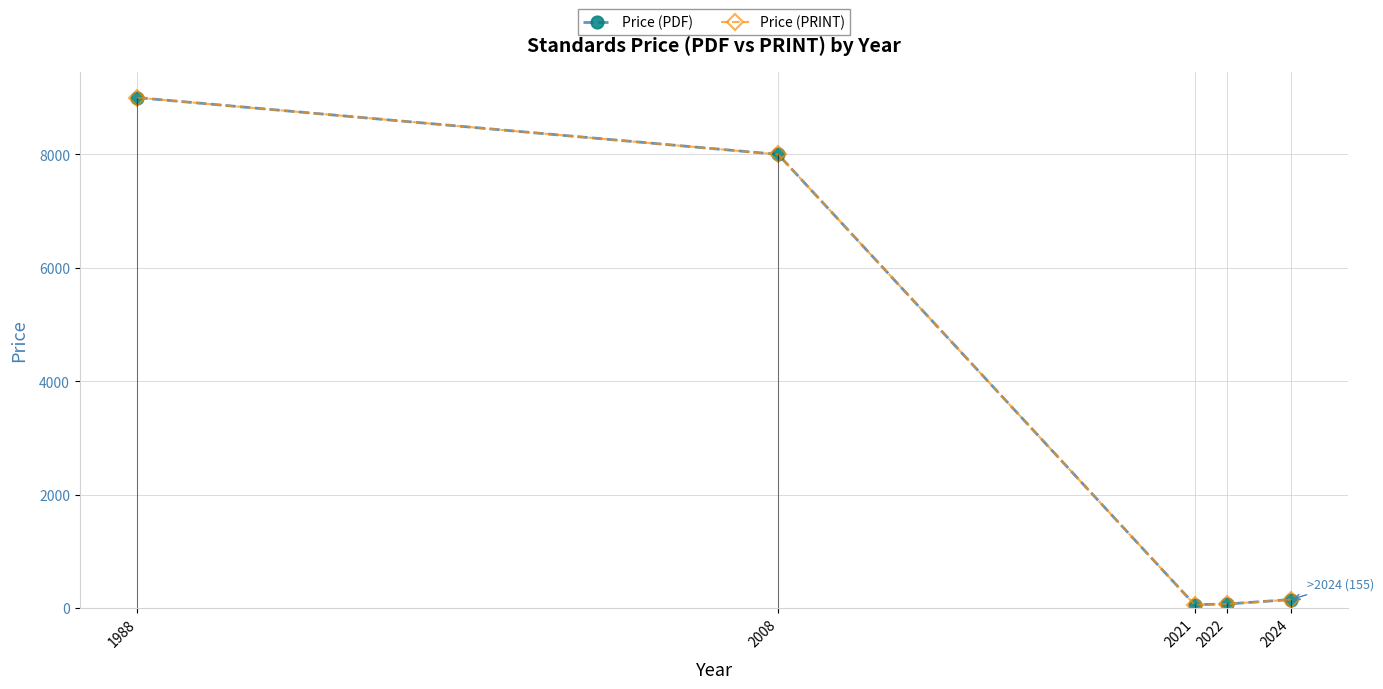

Reading left to right, extract all data points from this chart.

Price (PDF): 1988=9000	2008=8000	2021=65	2022=76	2024=155
Price (PRINT): 1988=9000	2008=8000	2021=65	2022=76	2024=155